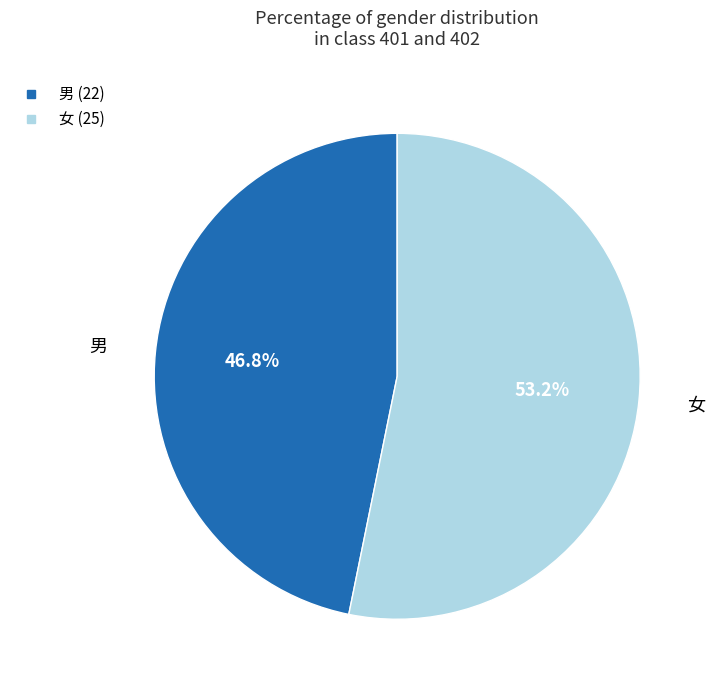

Which slice is the largest?

女